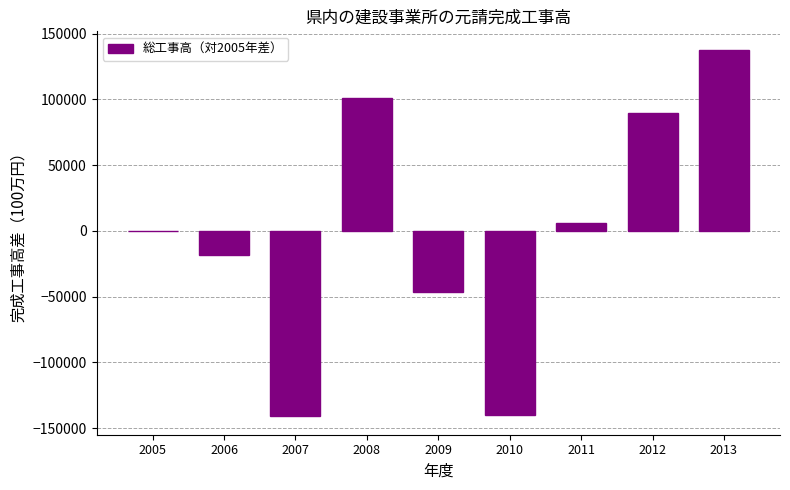

What is the change in value from 2009 to 2011?

+52628